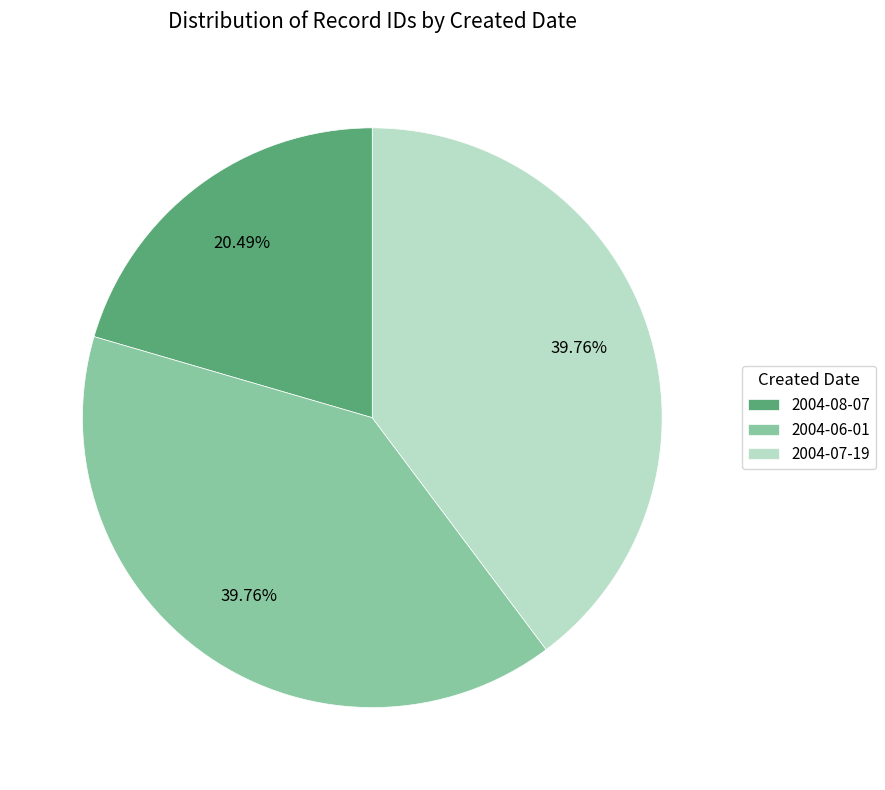

Does any single category account for the majority?

No